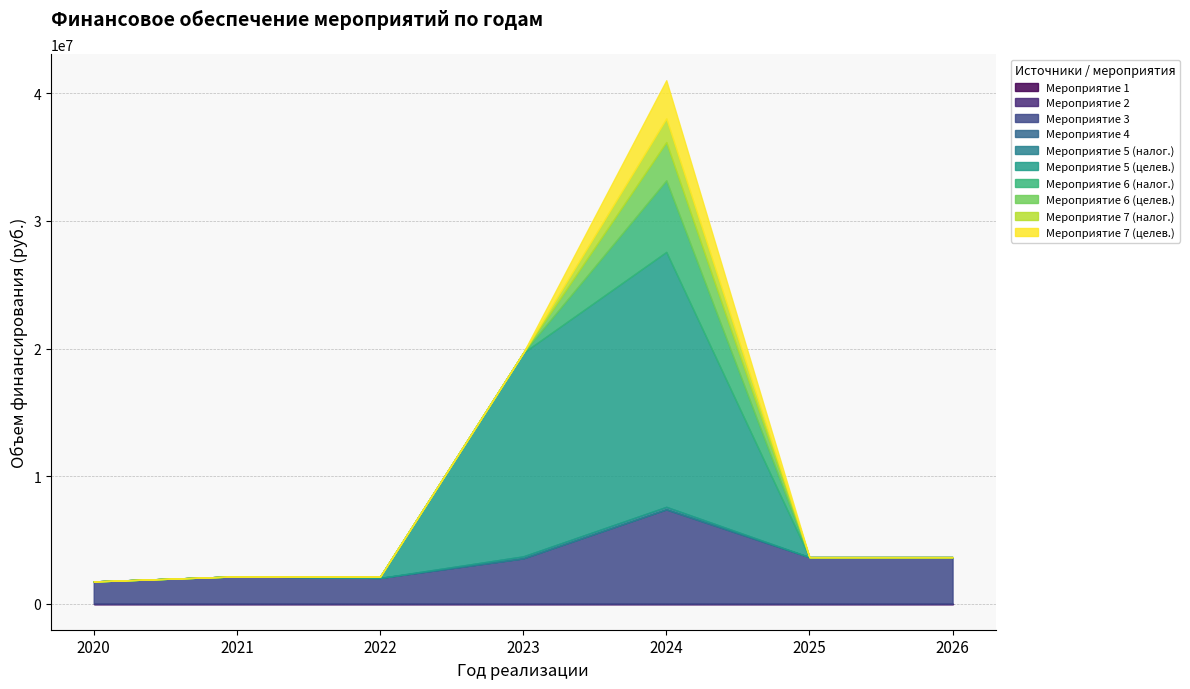

List the series in order of their peak value, lowest first.

Мероприятие 1, Мероприятие 2, Мероприятие 4, Мероприятие 5 (налог.), Мероприятие 7 (налог.), Мероприятие 6 (целев.), Мероприятие 7 (целев.), Мероприятие 6 (налог.), Мероприятие 3, Мероприятие 5 (целев.)